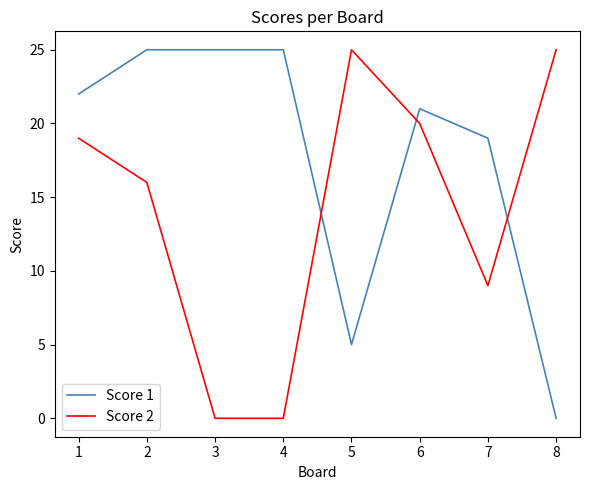

Is the value of Score 1 at 5 greater than the value of Score 2 at 8?

No